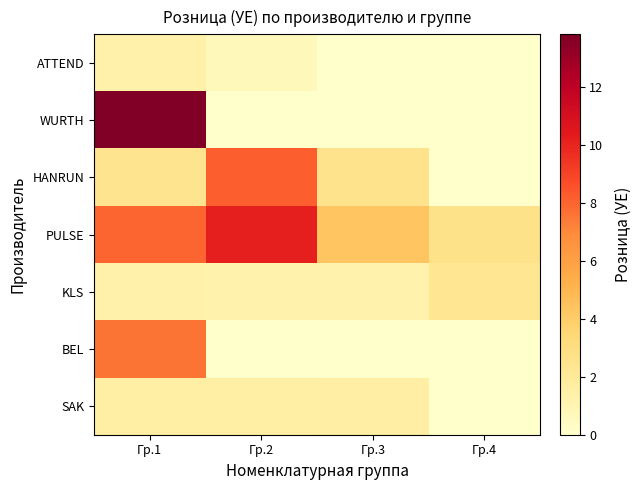

Reading left to right, list all the values displayed in this chart.

ATTEND: Гр.1=1.3	Гр.2=0.7	Гр.3=0.0	Гр.4=0.0
WURTH: Гр.1=13.8	Гр.2=0.0	Гр.3=0.0	Гр.4=0.0
HANRUN: Гр.1=2.5	Гр.2=8.2	Гр.3=2.6	Гр.4=0.0
PULSE: Гр.1=8.0	Гр.2=10.1	Гр.3=4.3	Гр.4=2.7
KLS: Гр.1=1.3	Гр.2=1.3	Гр.3=1.2	Гр.4=2.3
BEL: Гр.1=7.6	Гр.2=0.0	Гр.3=0.0	Гр.4=0.0
SAK: Гр.1=1.5	Гр.2=1.5	Гр.3=1.6	Гр.4=0.0